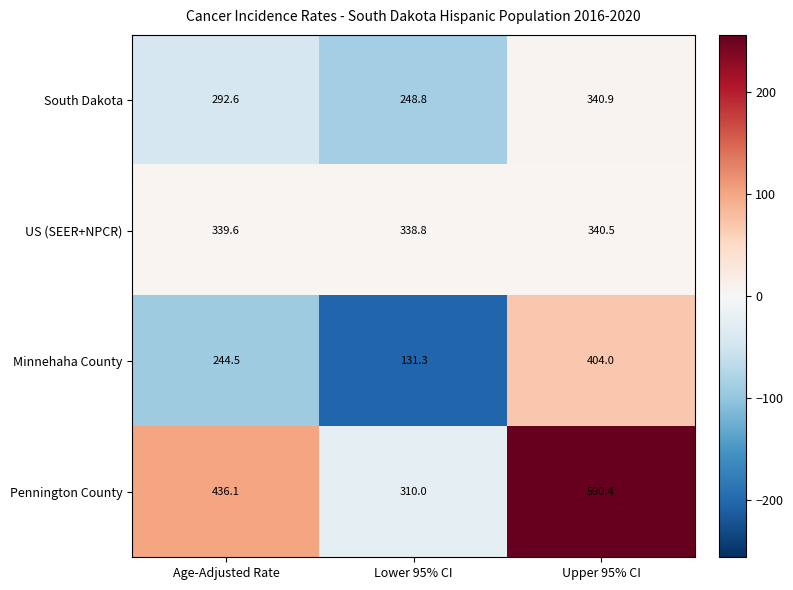

Where is Minnehaha County nearest to the value 267?

Age-Adjusted Rate